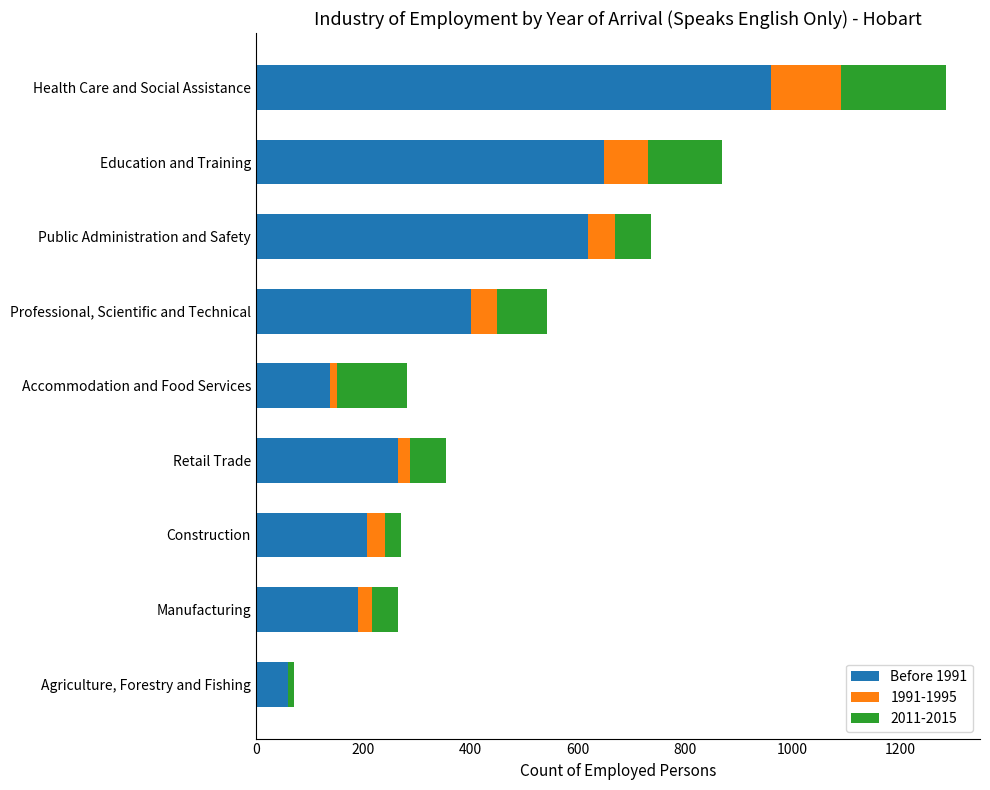

What is the sum of all Before 1991 values?

3487